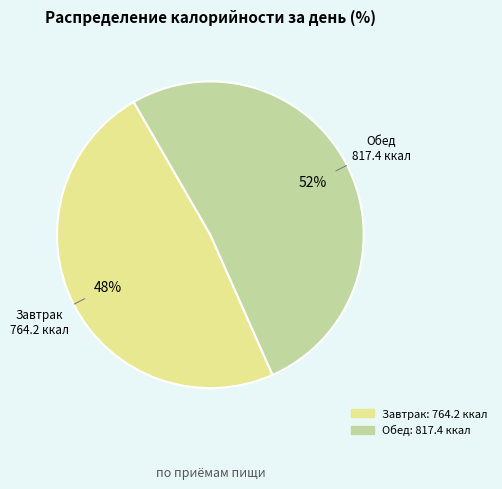

Approximately how many times larger is the value at Завтрак compared to Обед?

0.9